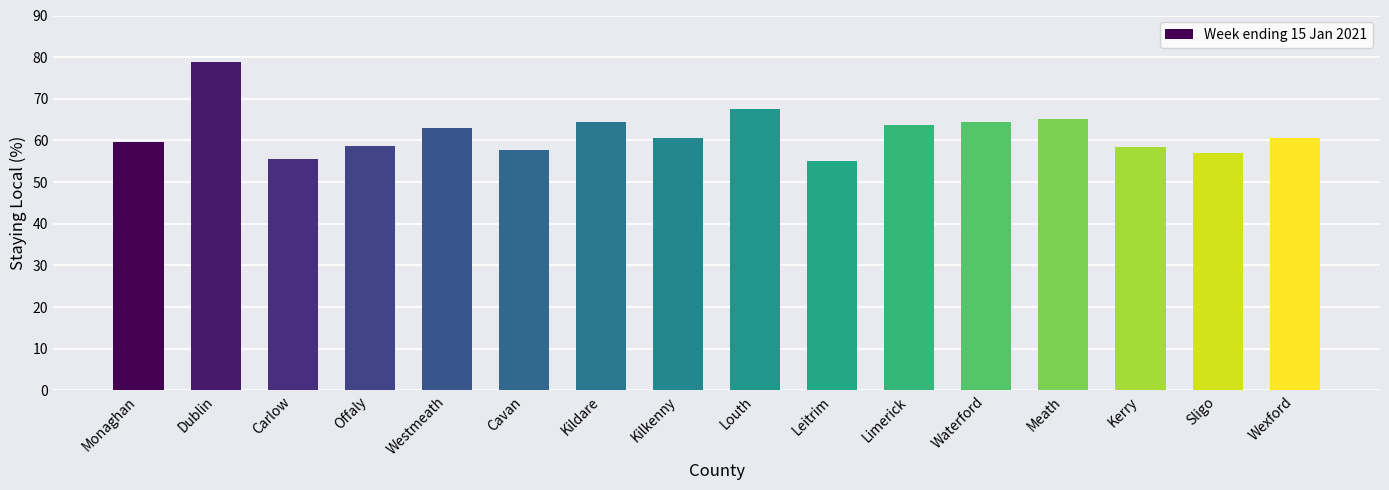

Read the value at Louth.

67.6